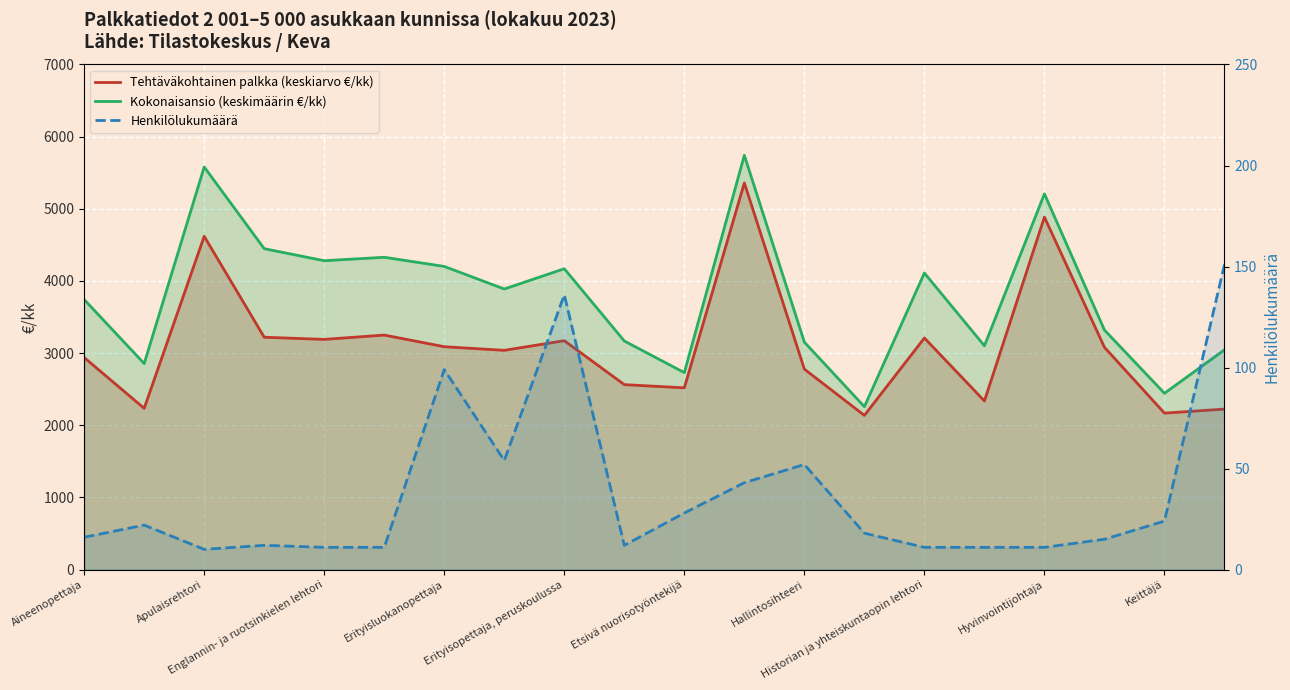

What is the difference between the Kokonaisansio (keskimäärin €/kk) values at 17 and 15?

218.3